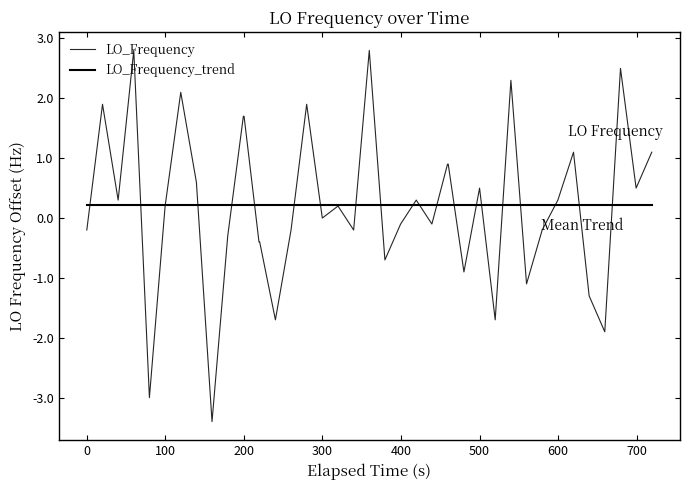

Does the chart have visible grid lines?

No